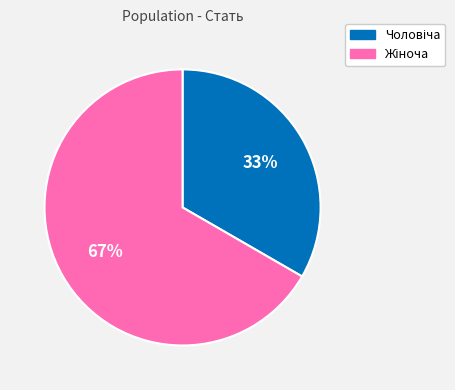

Is there a majority slice in this chart?

Yes